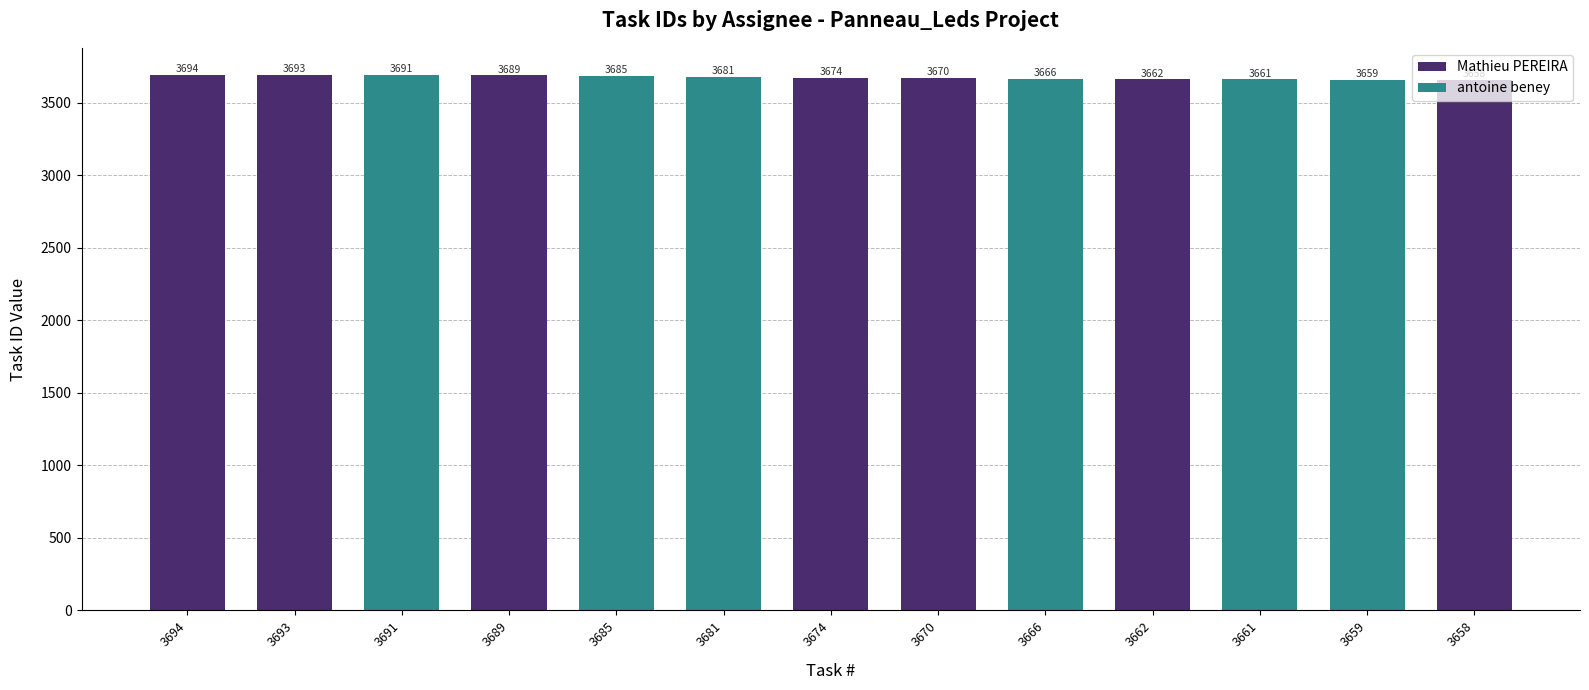

Reading left to right, what are all the values shown in this chart?

3694=3694	3693=3693	3691=3691	3689=3689	3685=3685	3681=3681	3674=3674	3670=3670	3666=3666	3662=3662	3661=3661	3659=3659	3658=3658